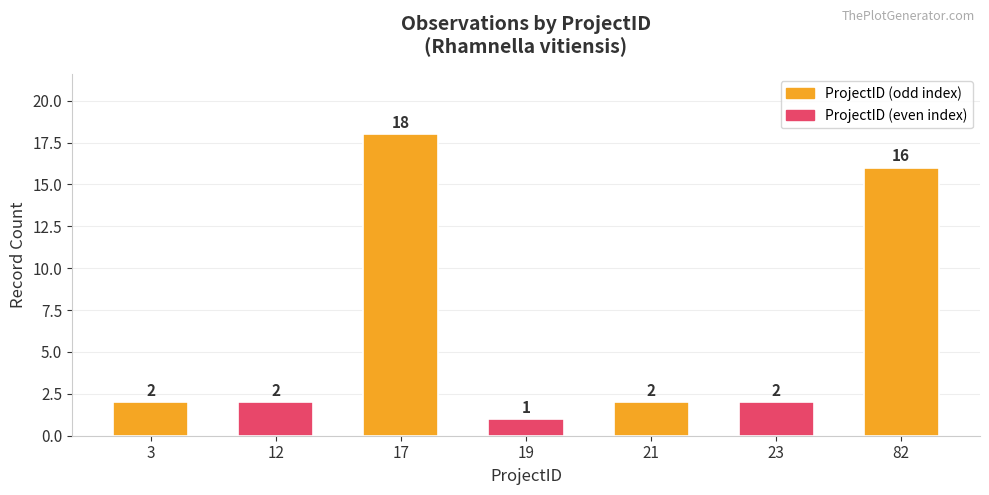

What is the value of the 6th bar from the left?

2